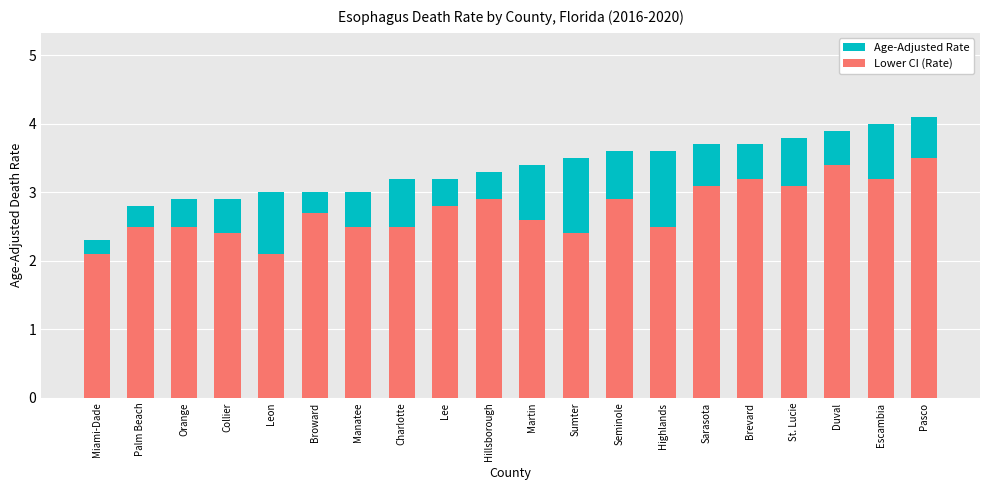

What is the difference between the maximum and minimum values in the Age-Adjusted Rate series?

1.8